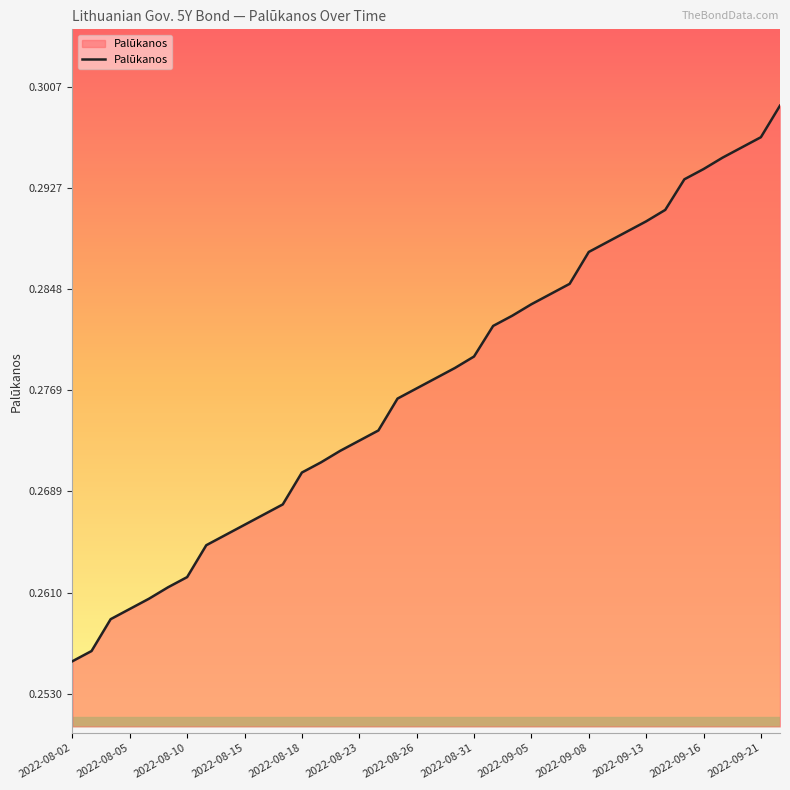

Does the chart have visible grid lines?

No